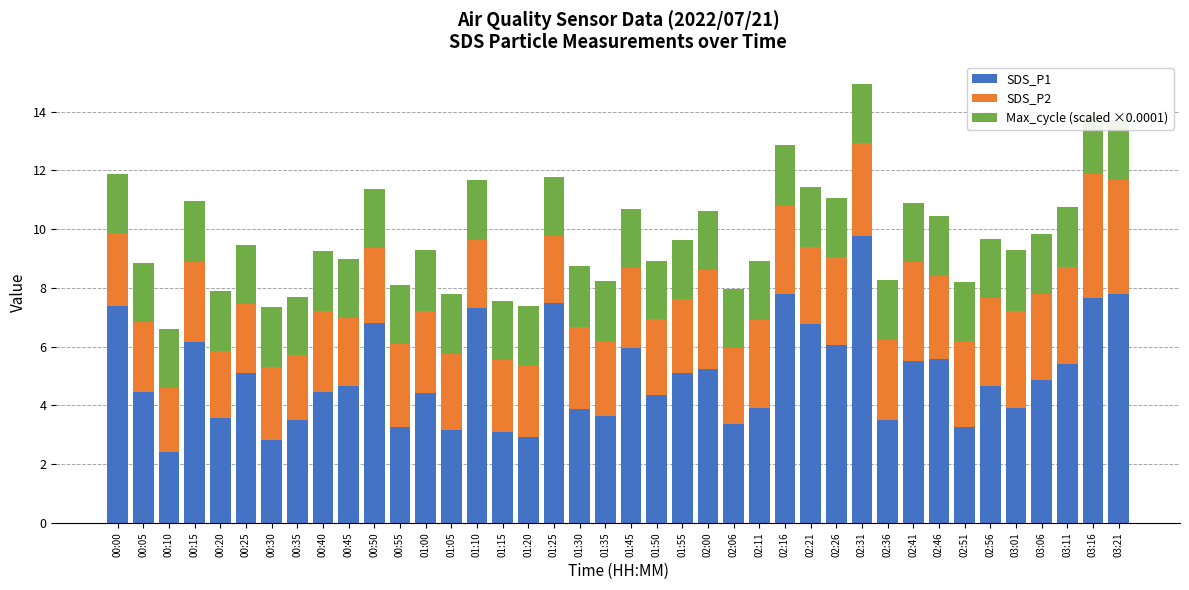

What is the total value across all series at 02:31?

14.9